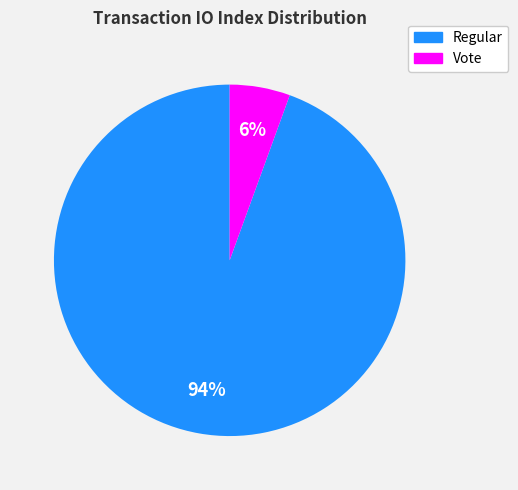

Which category has the biggest portion of the pie?

Regular